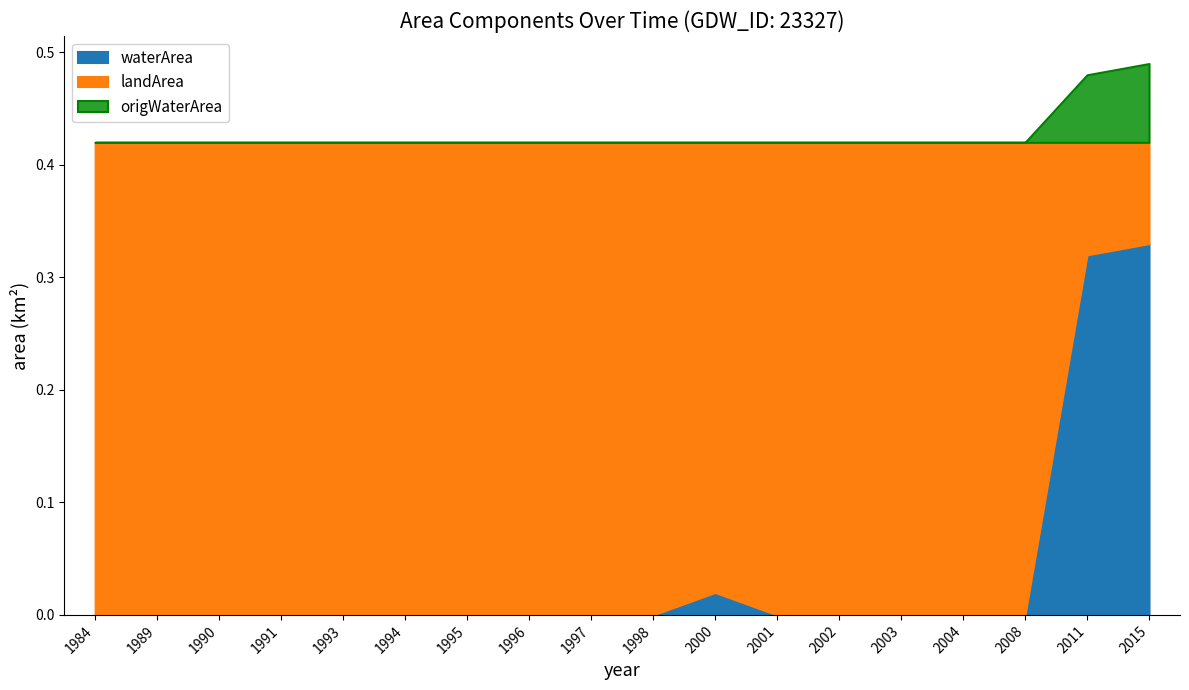

True or false: origWaterArea has more than 1 interior local peaks.

False